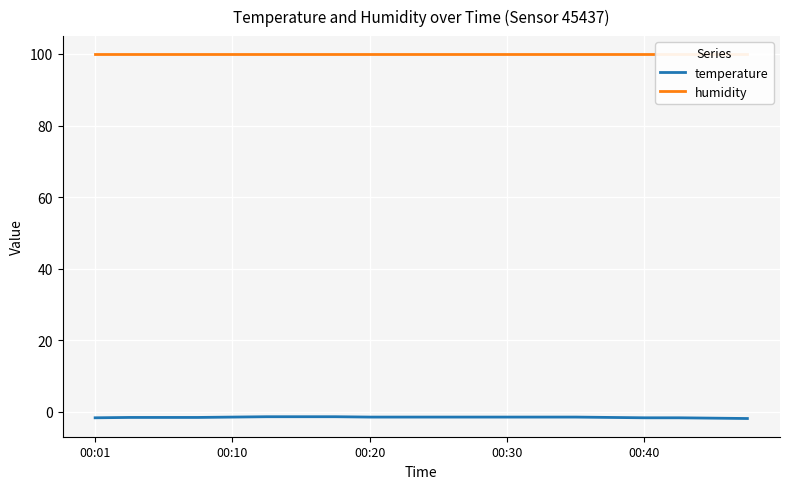

List the series in order of their overall mean, lowest first.

temperature, humidity